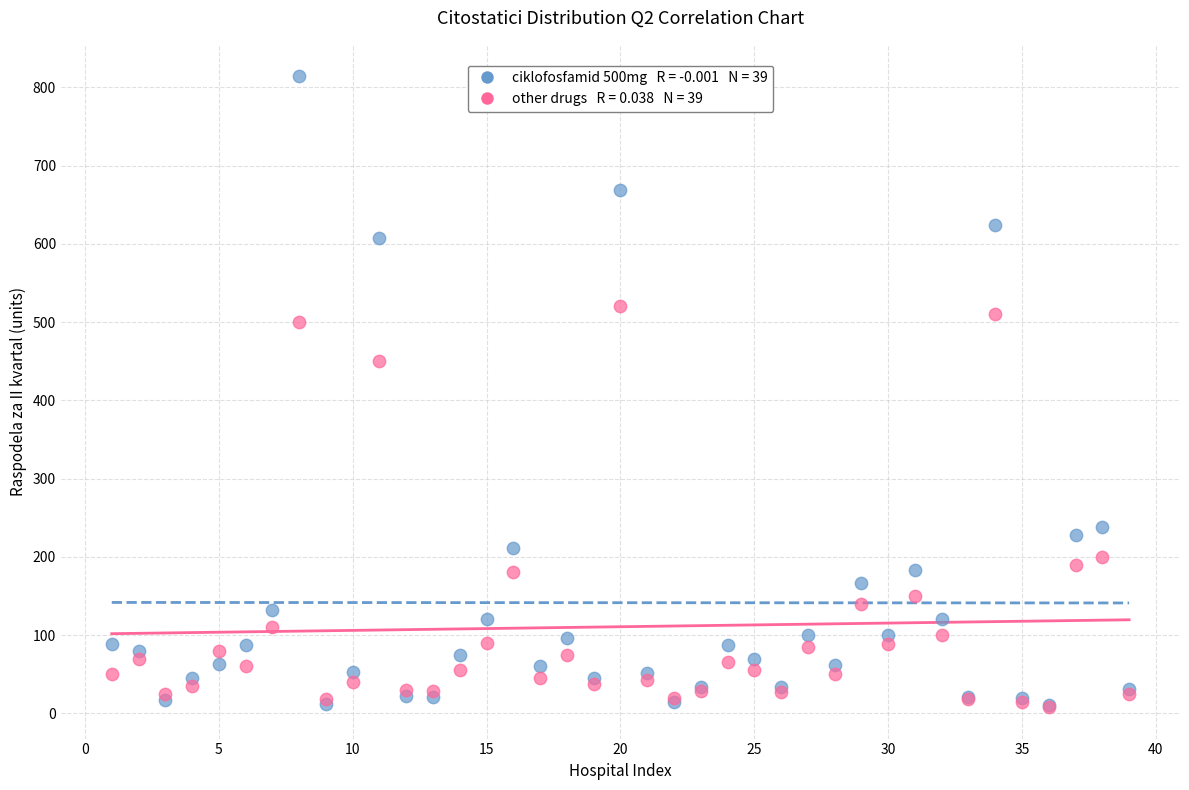

Across all series, what Y value is closest to 411?

450